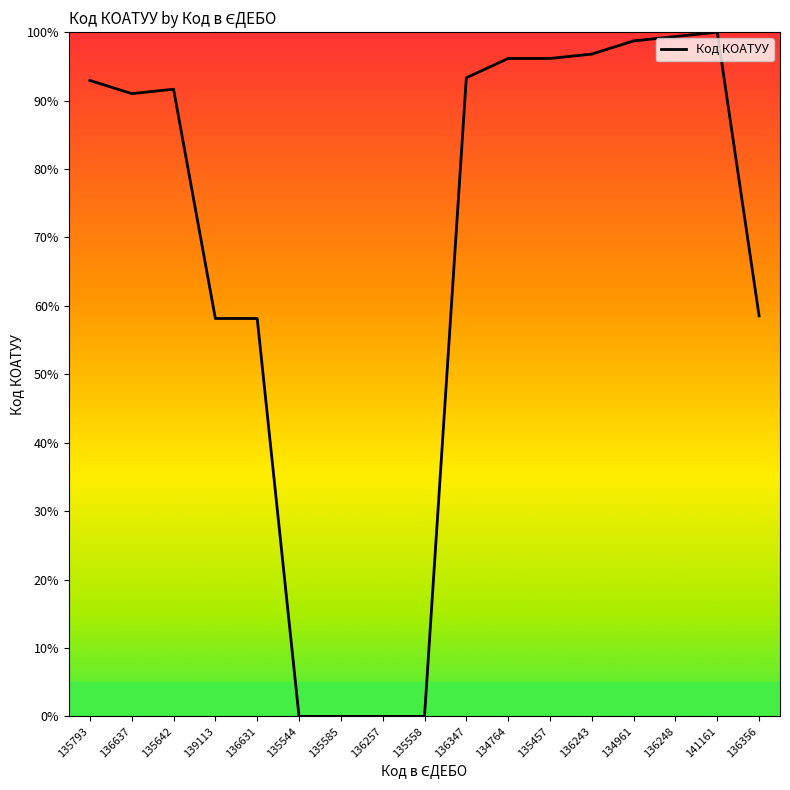

What is the greatest value displayed?

100.0